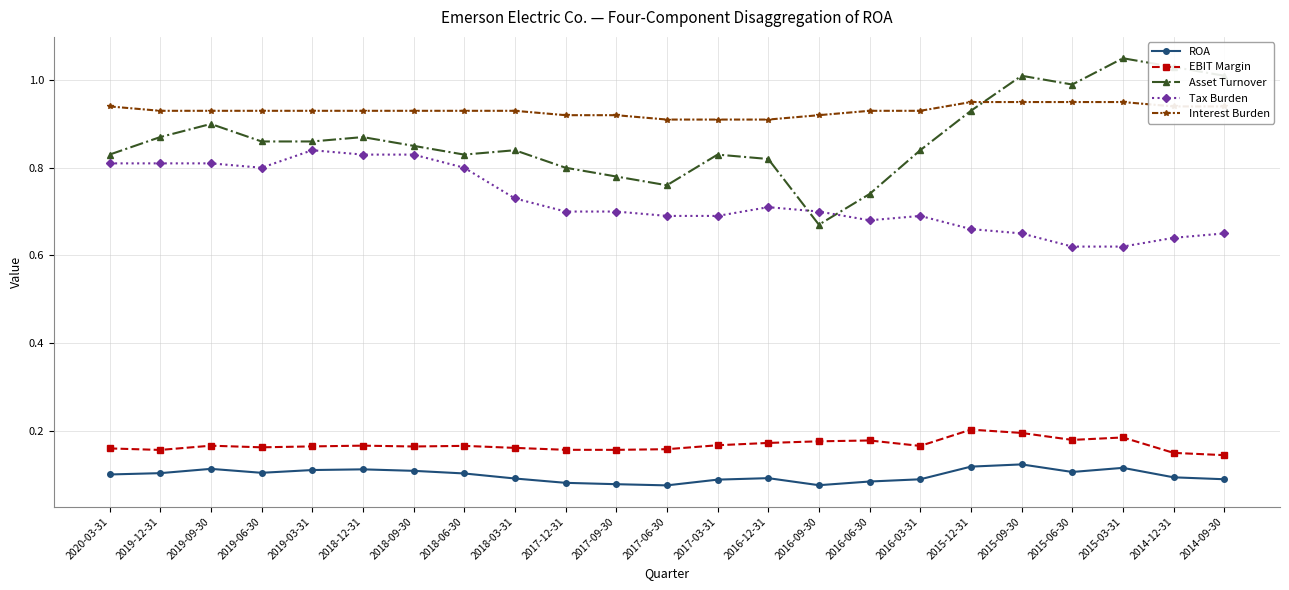

True or false: Tax Burden has a value of 0.9 at 2014-12-31.

False